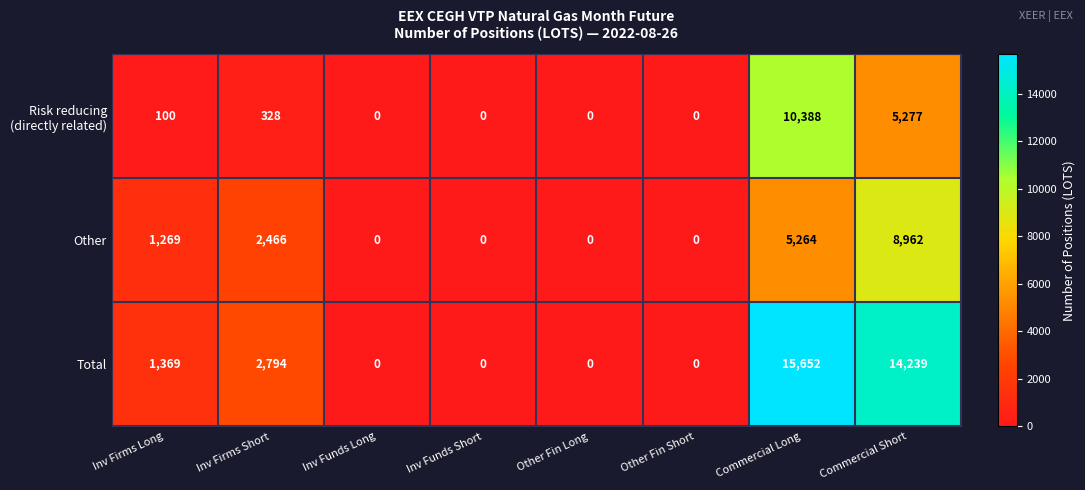

Which series has the widest spread of values?

Total